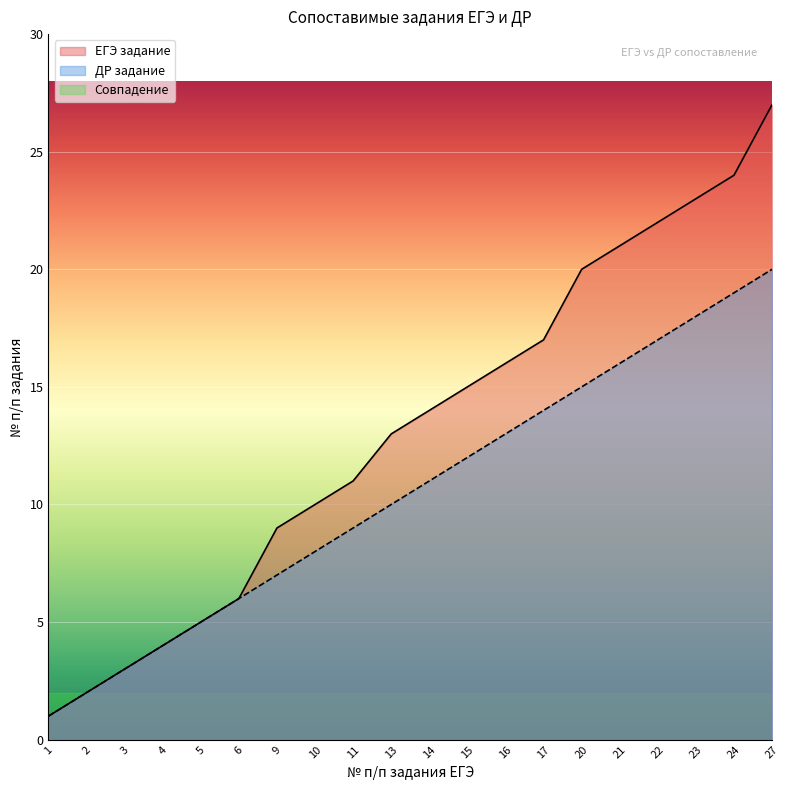

At which label does ЕГЭ задание reach its peak?

27